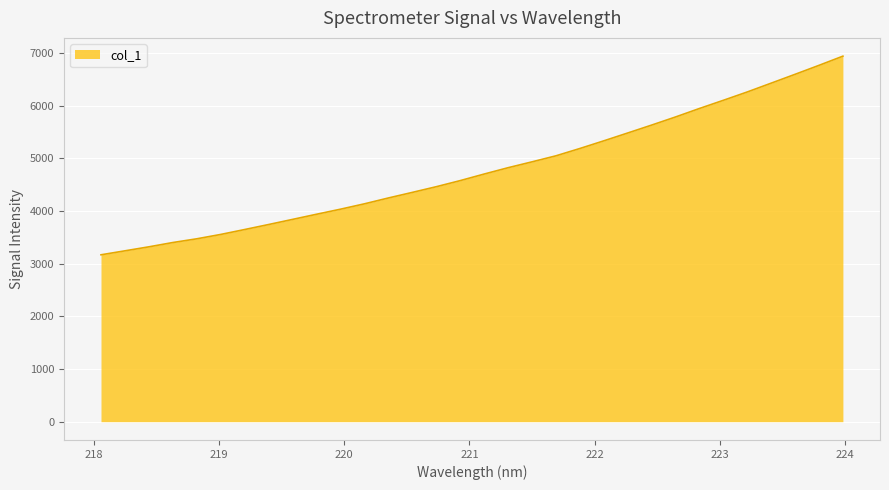

What is the difference between the maximum and minimum values?

3771.6